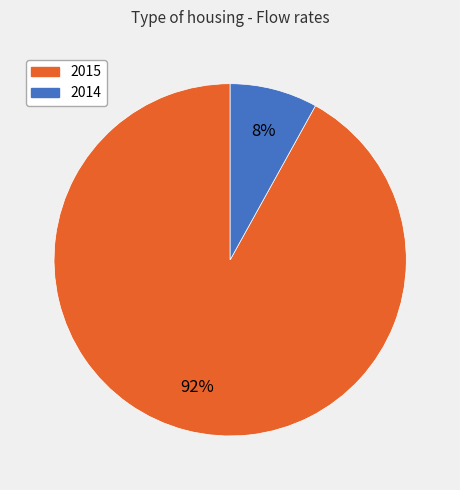

Do 2015 and 2014 together represent more than half of the pie?

Yes